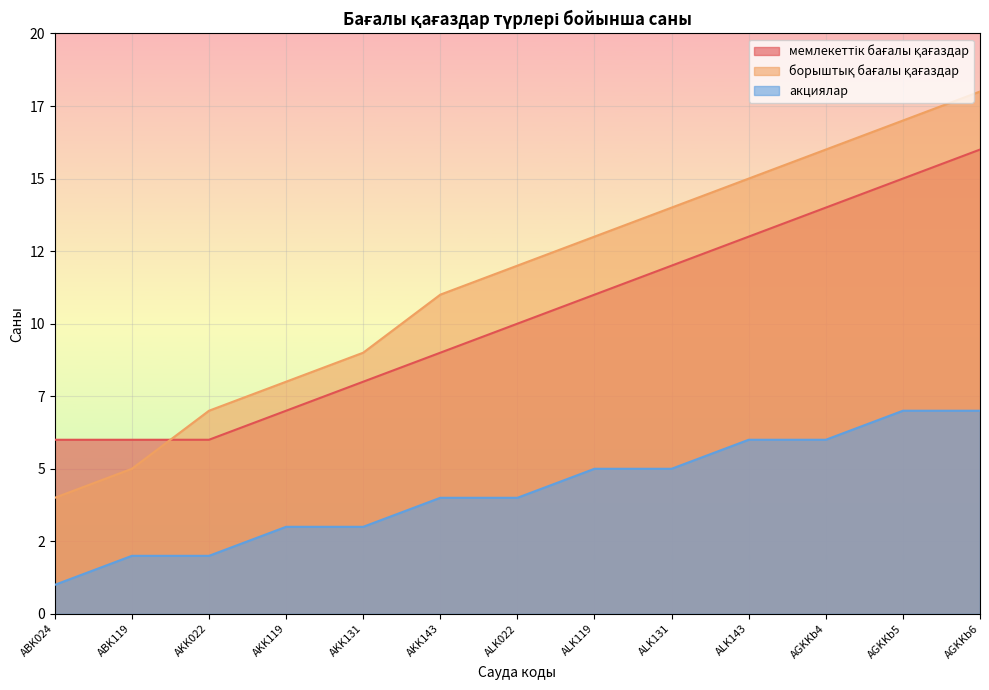

Is it true that борыштық бағалы қағаздар equals 13 at ALK119?

True